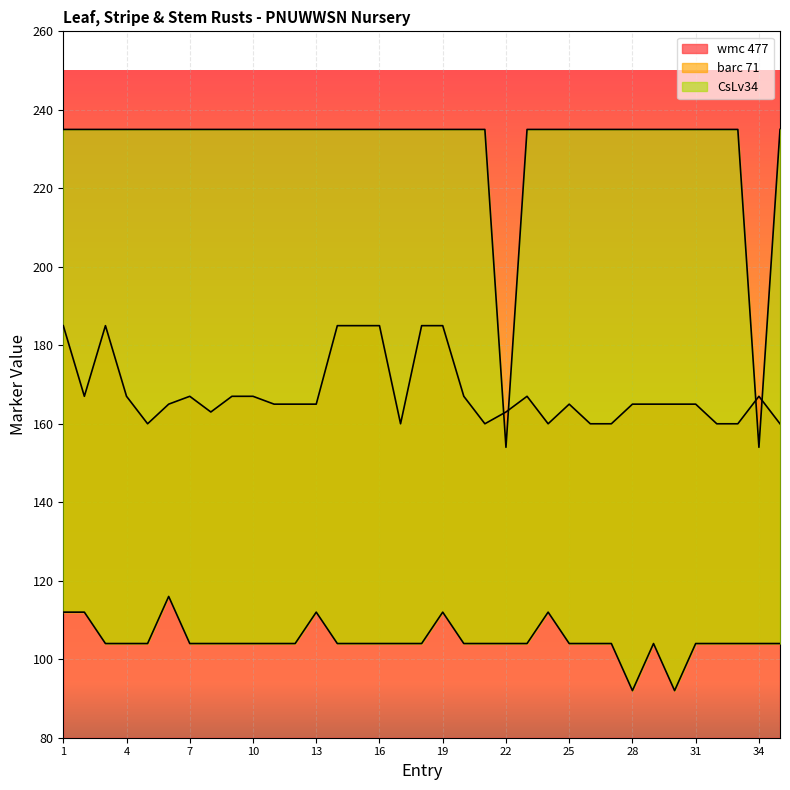

What is the difference between the maximum and minimum values in the wmc 477 series?

25